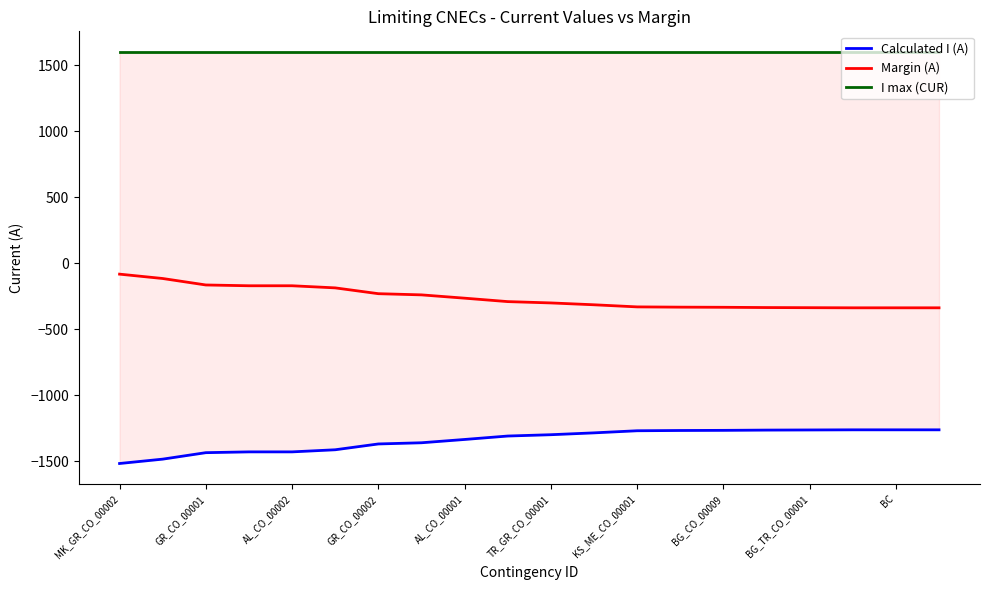

Is it true that Margin (A) equals -235 at BC?

False